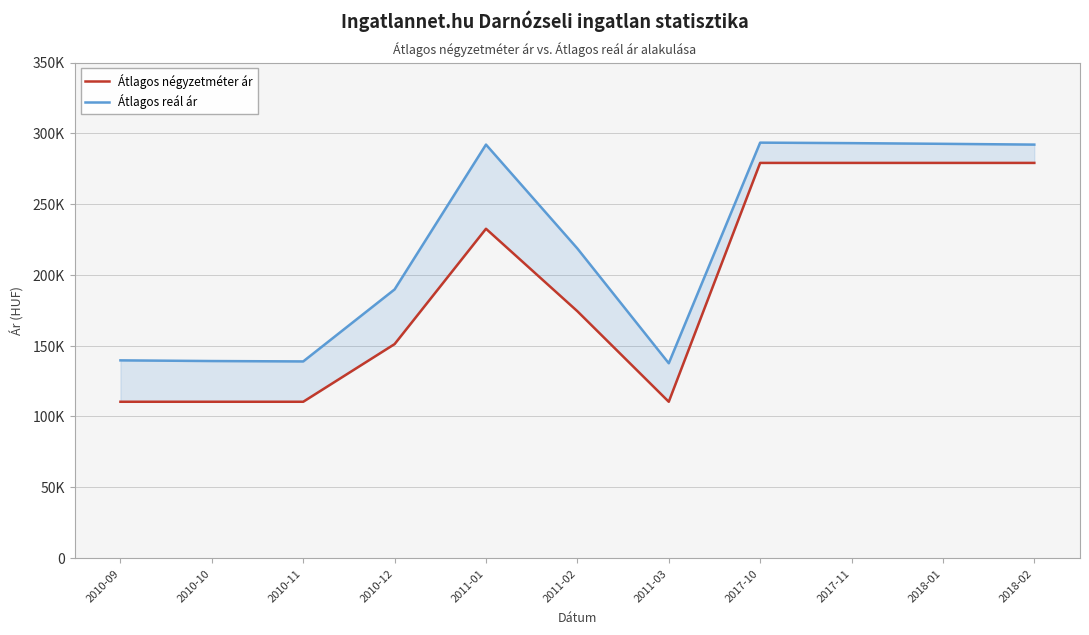

Is the value of Átlagos reál ár at 2018-01 greater than the value of Átlagos négyzetméter ár at 2011-02?

Yes